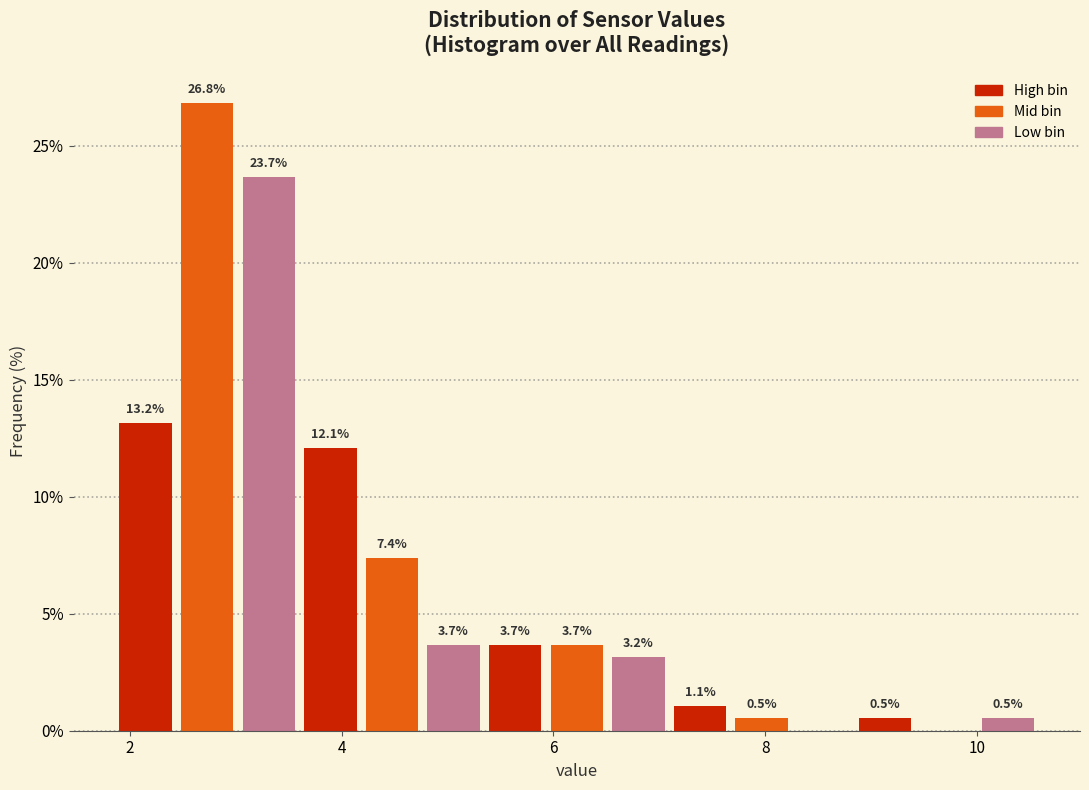

Read against the x-axis, roughly where is the centre of the tallest bar?

2.8